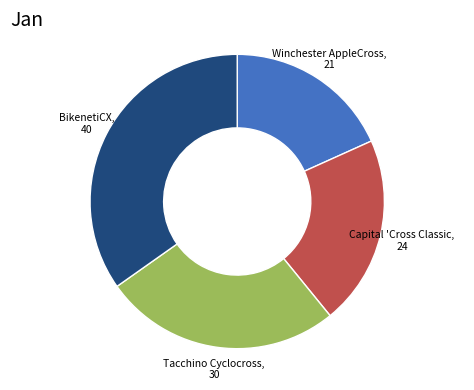

The Capital 'Cross Classic slice represents 21% of the pie. True or false?

True